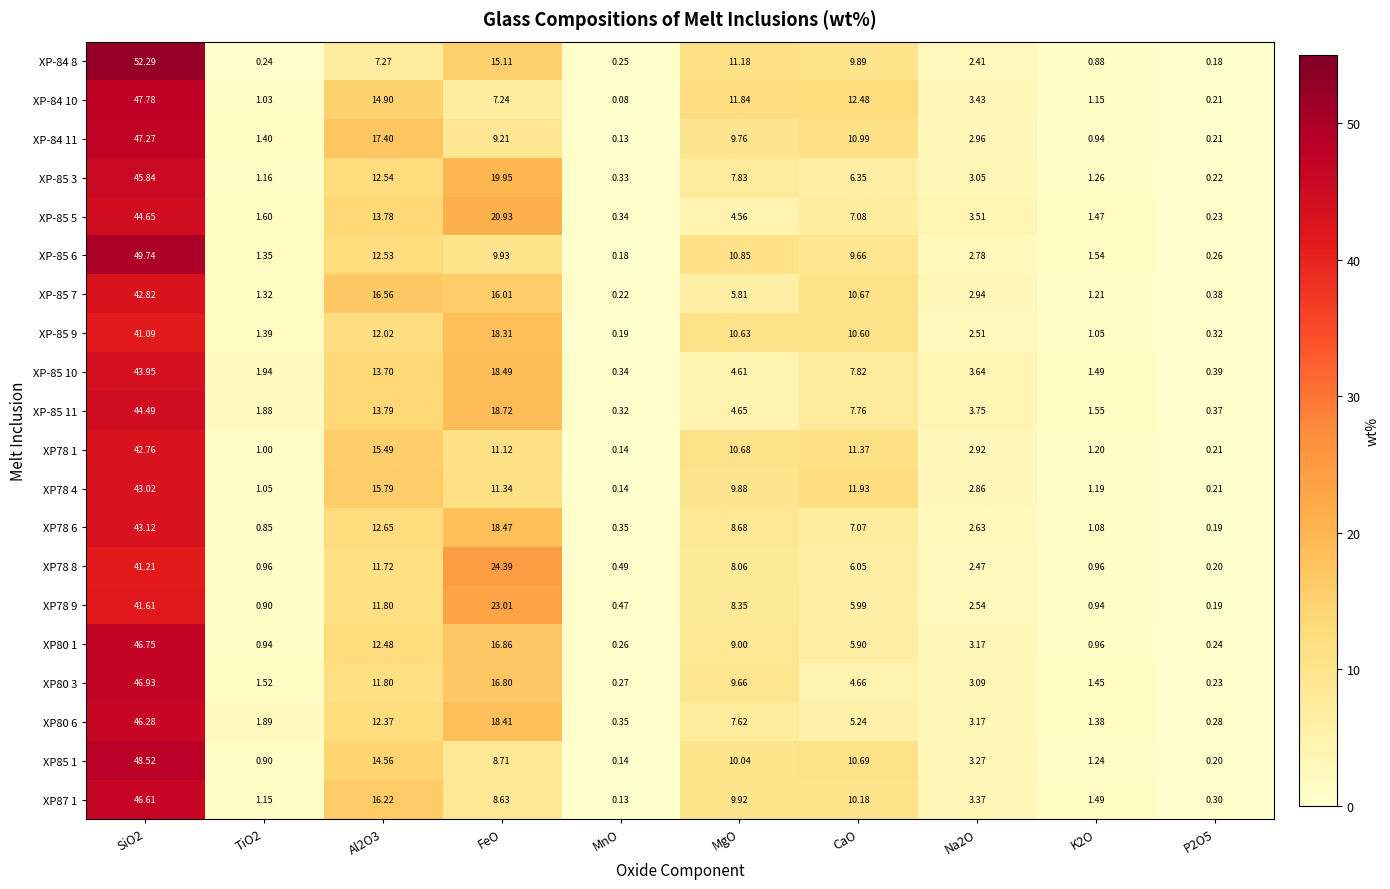

Is the value of XP87 1 at Al2O3 greater than the value of XP78 4 at MnO?

Yes